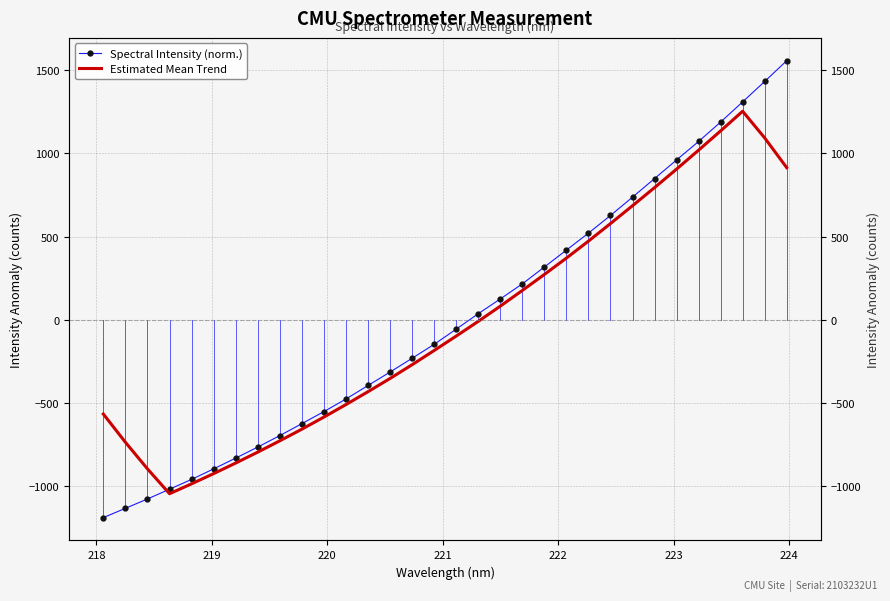

What are all the series names shown in the legend?

Spectral Intensity (norm.), Estimated Mean Trend